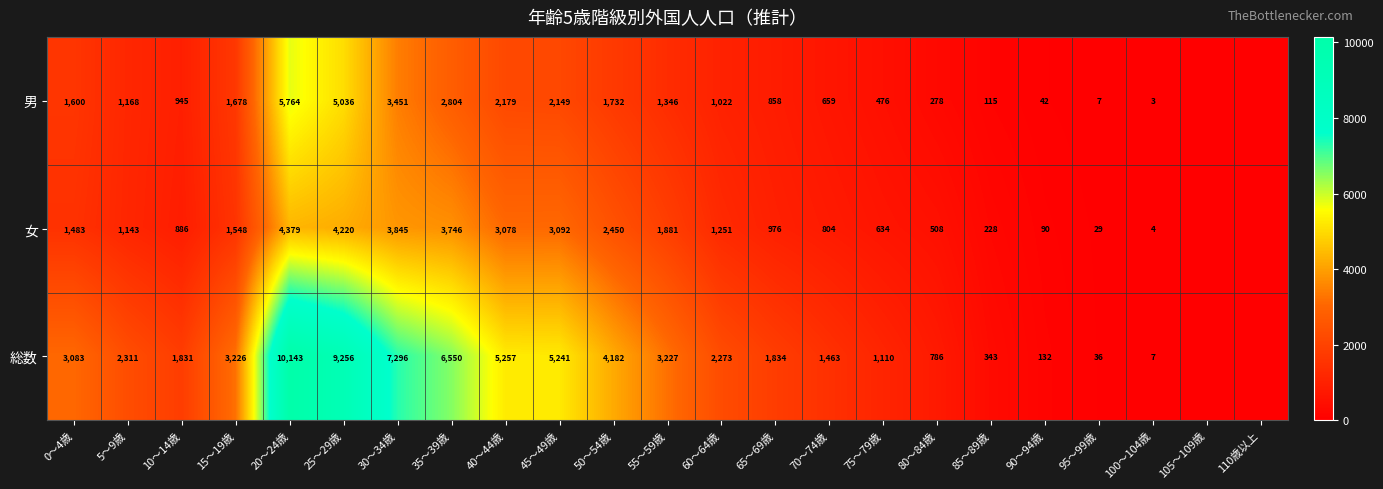

Between 45～49歳 and 100～104歳, which series saw the biggest shift?

総数